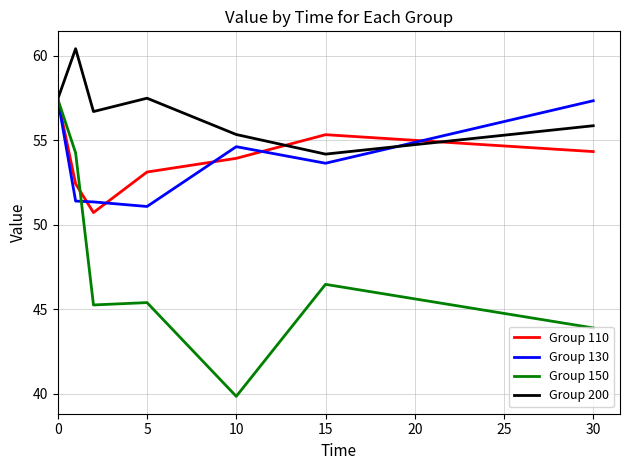

What is the lowest value of the Group 150 series?

39.9